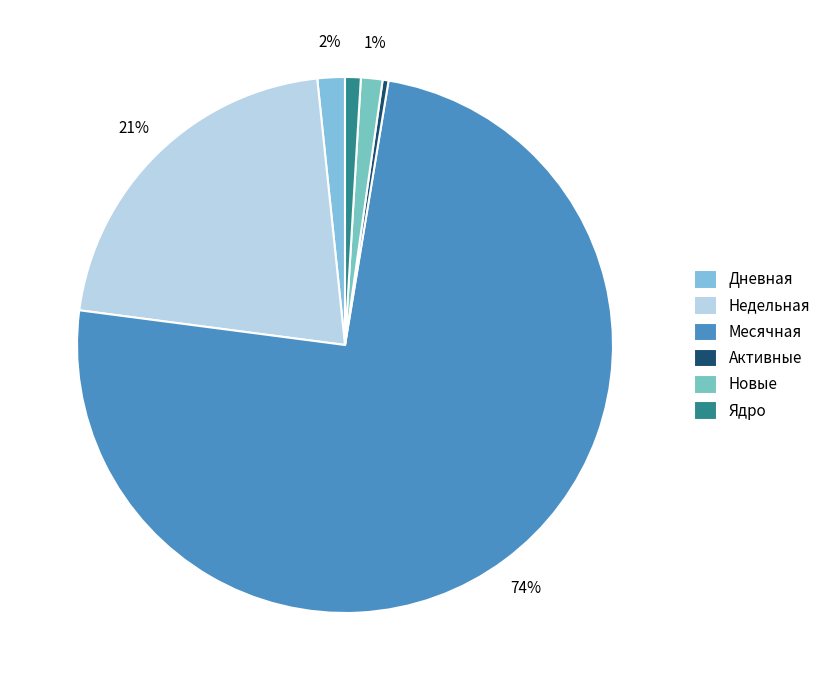

Is there a majority slice in this chart?

Yes